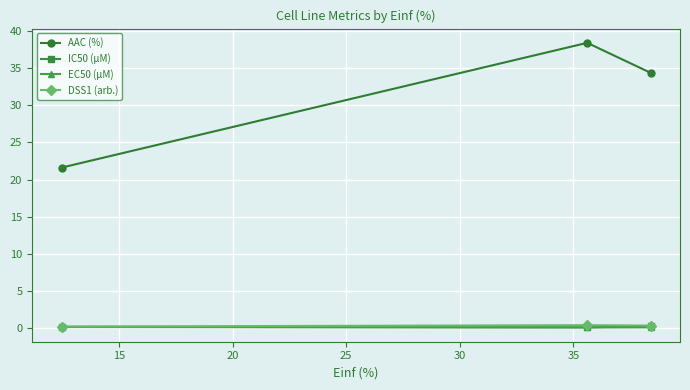

Which series has the largest range (max minus min)?

AAC (%)